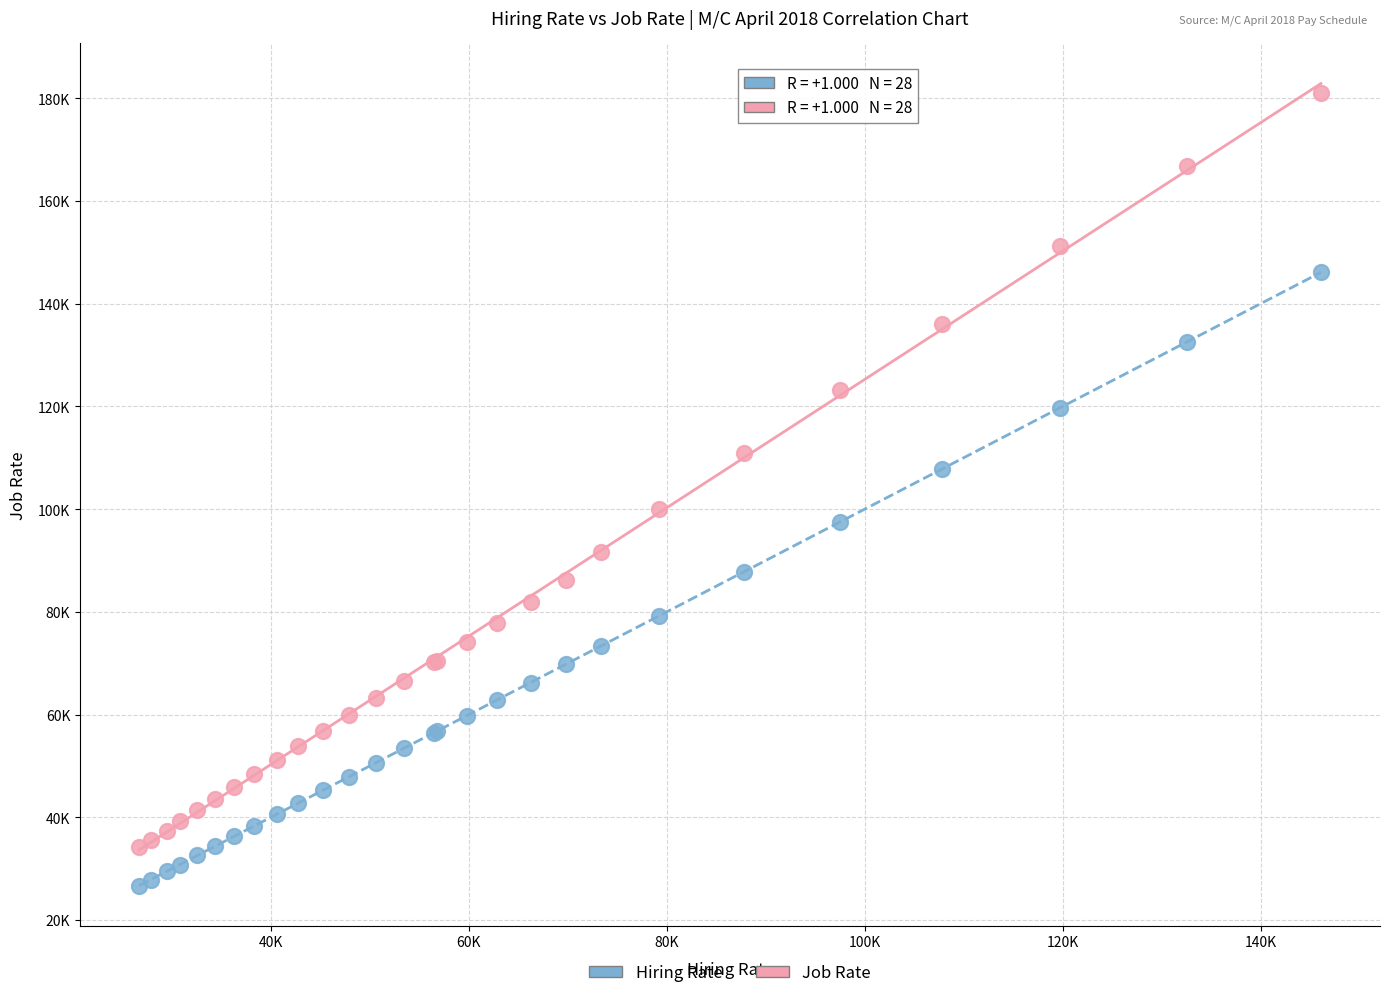

What are all the series names shown in the legend?

Hiring Rate, Job Rate